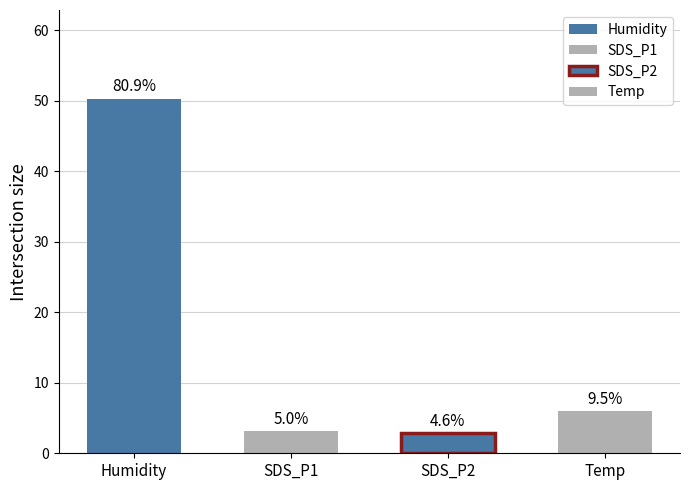

What is the difference between the highest and lowest values at 00:38?

46.4